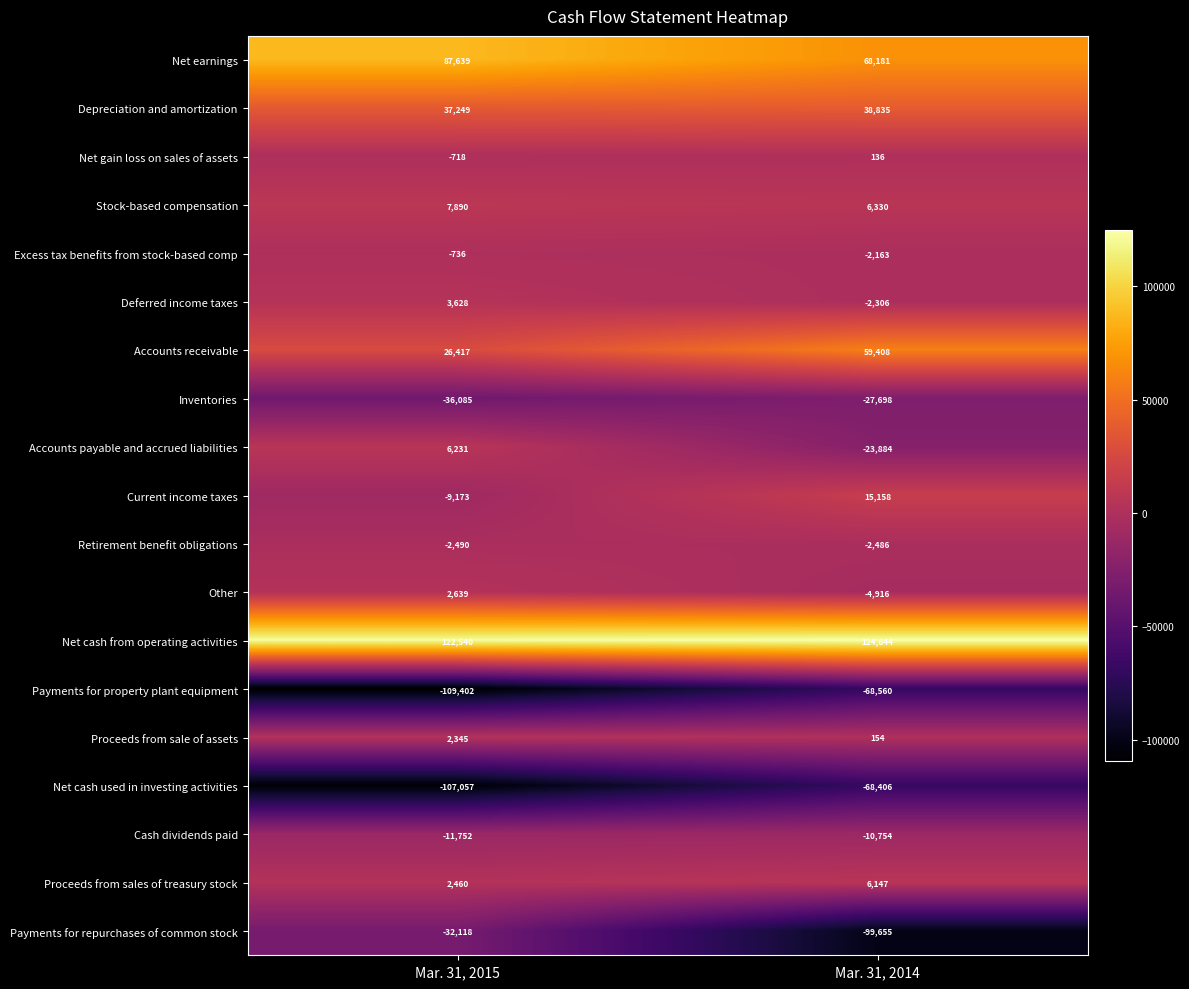

True or false: Accounts payable and accrued liabilities has a value of -38188 at Mar. 31, 2014.

False